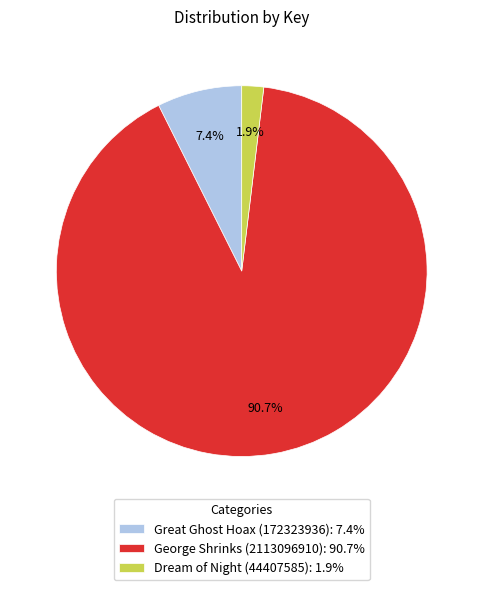

To the nearest percent, what is the difference between the Great Ghost Hoax (172323936) and George Shrinks (2113096910) slice percentages?

83%